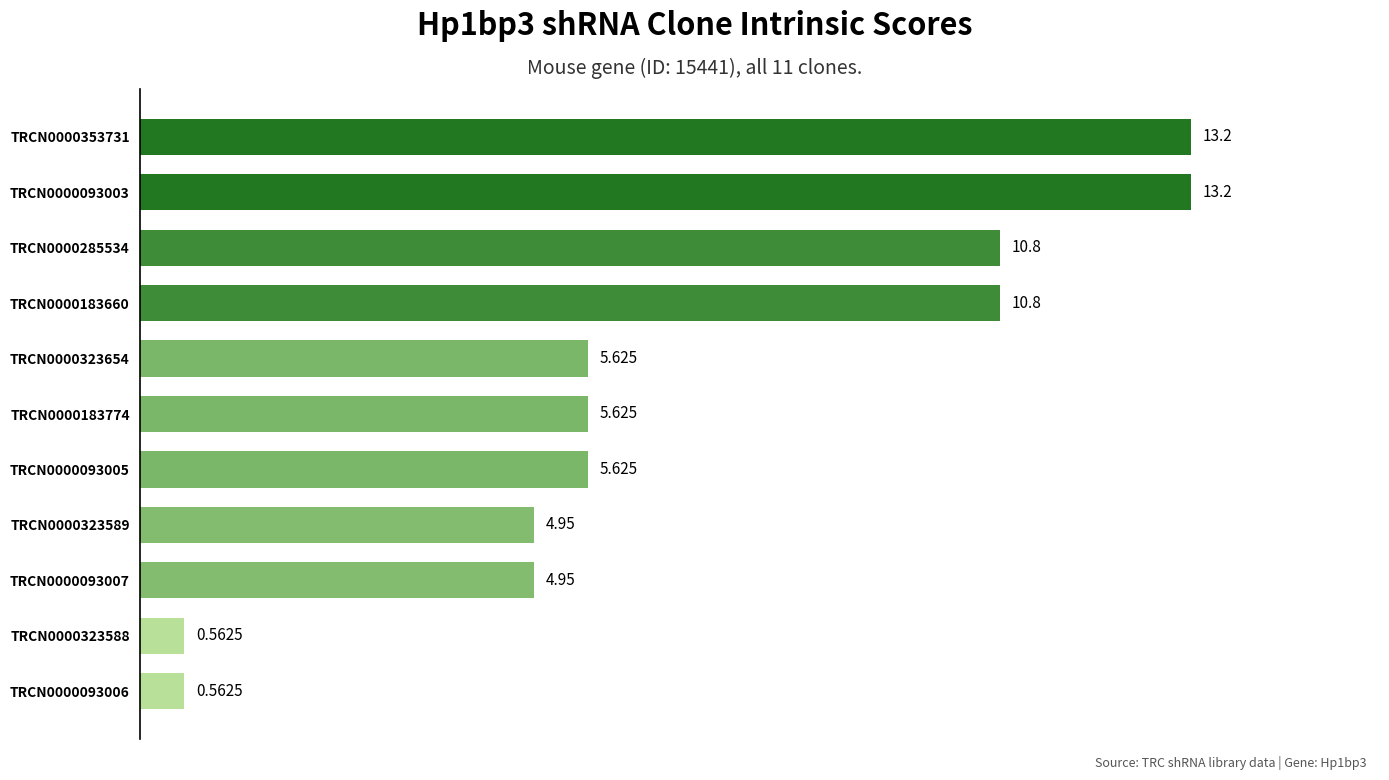

What is the average value?

6.9